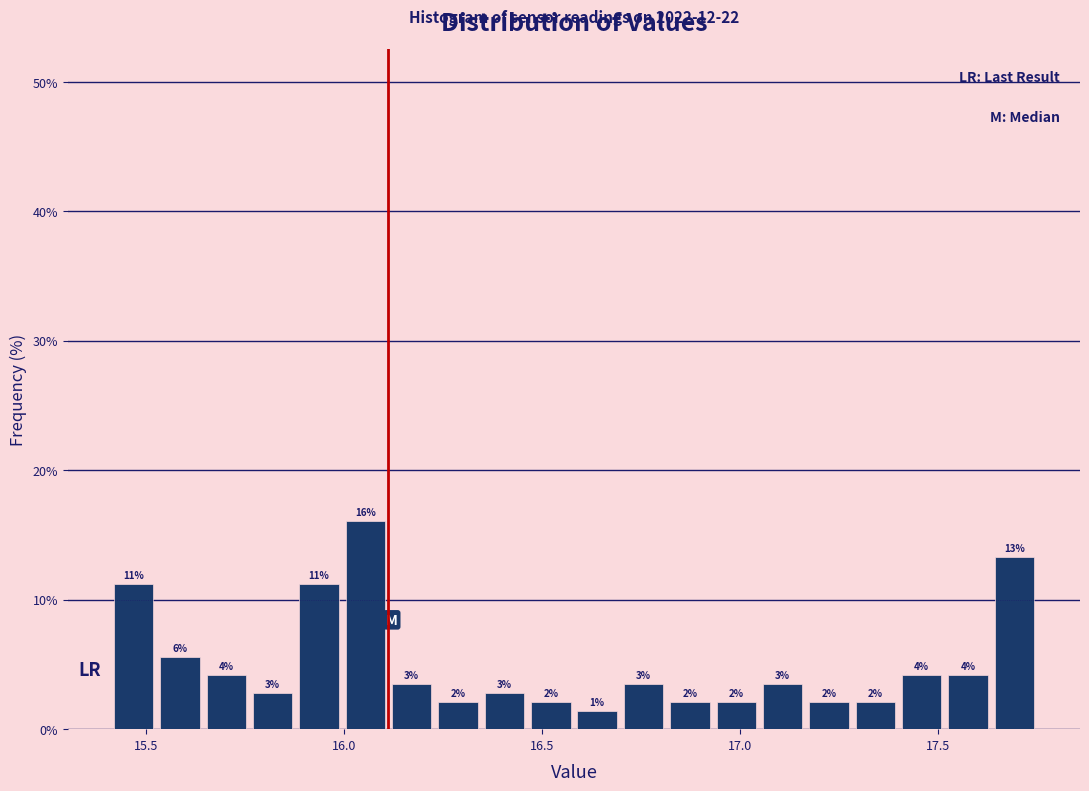

Around what value on the x-axis is the tallest bar? Give the approximate position of its centre, as read against the axis.

16.05